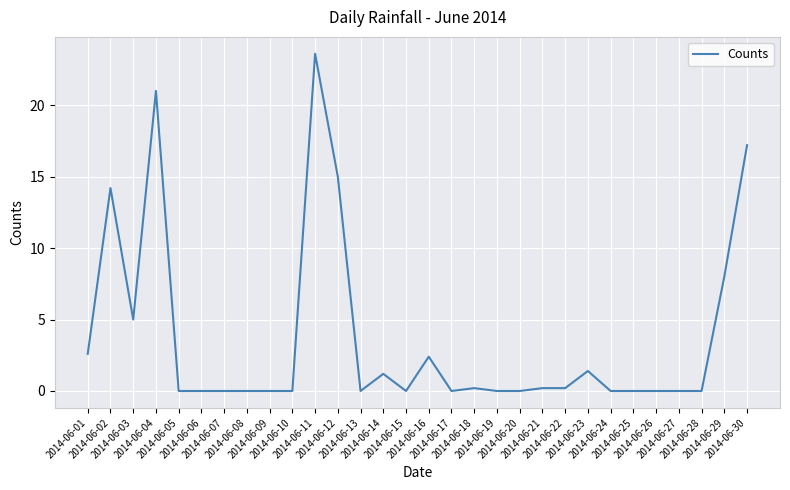

Reading left to right, what are all the values shown in this chart?

2.6	14.2	5.0	21.0	0.0	0.0	0.0	0.0	0.0	0.0	23.6	15.0	0.0	1.2	0.0	2.4	0.0	0.2	0.0	0.0	0.2	0.2	1.4	0.0	0.0	0.0	0.0	0.0	8.0	17.2